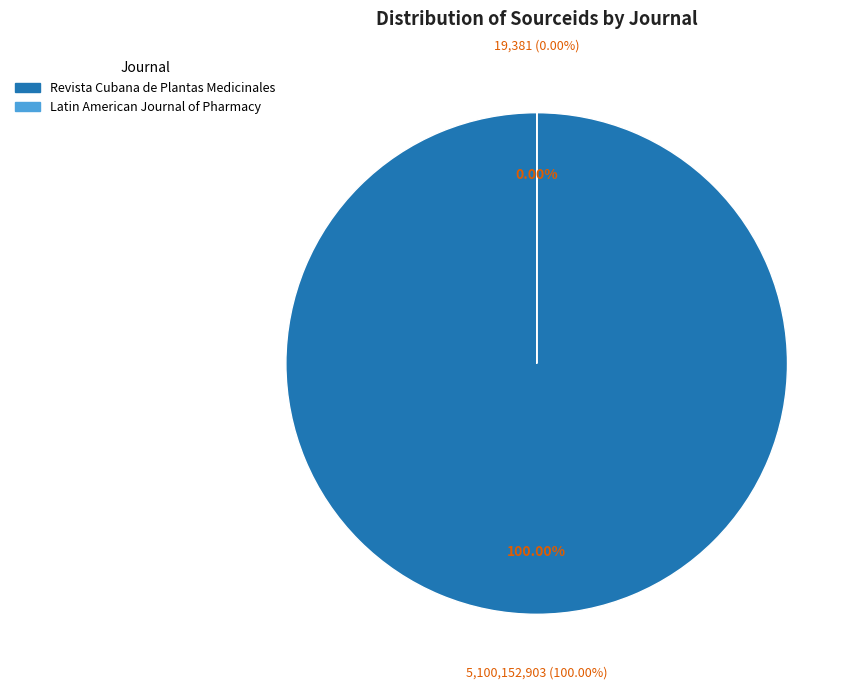

To the nearest percent, what percentage of the pie is Revista Cubana de Plantas Medicinales?

100%